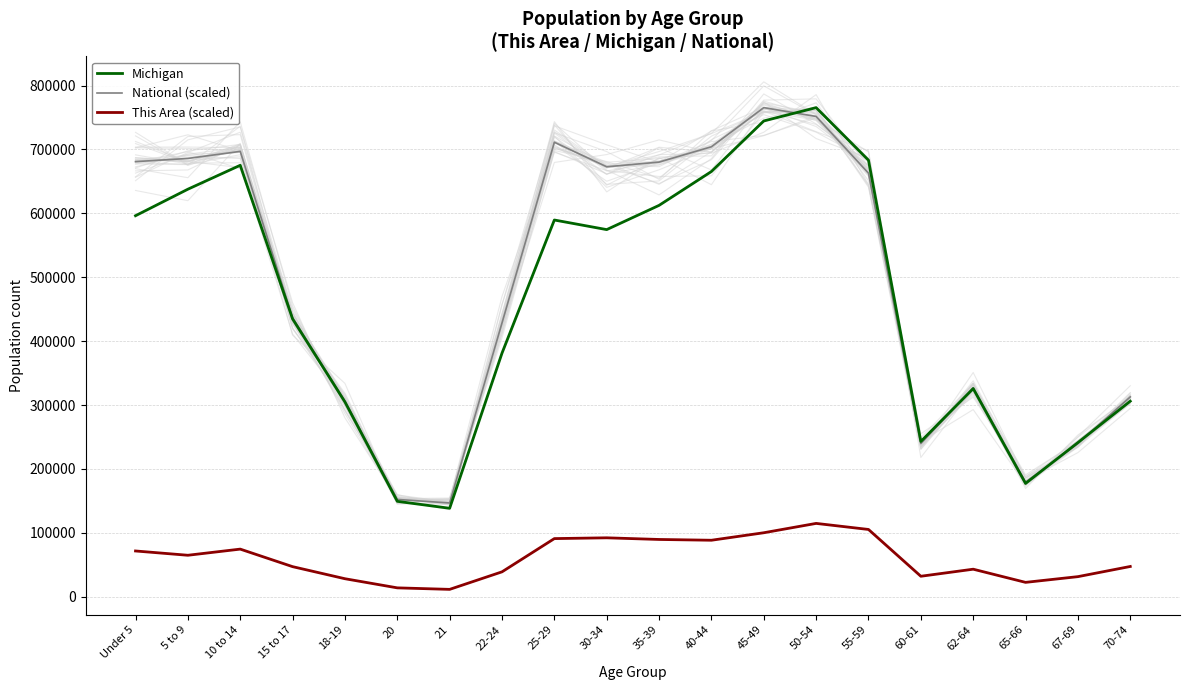

At which label is National (scaled) closest to 456112?

15 to 17